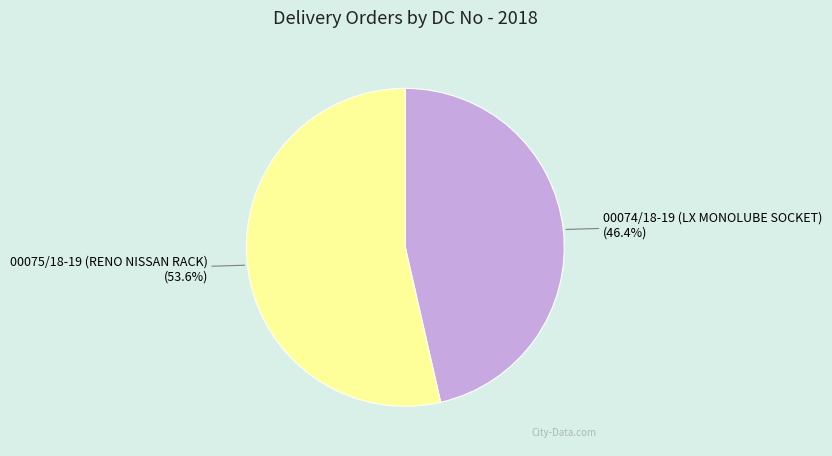

To the nearest percent, what percentage of the pie is 00075/18-19 (RENO NISSAN RACK)?

54%